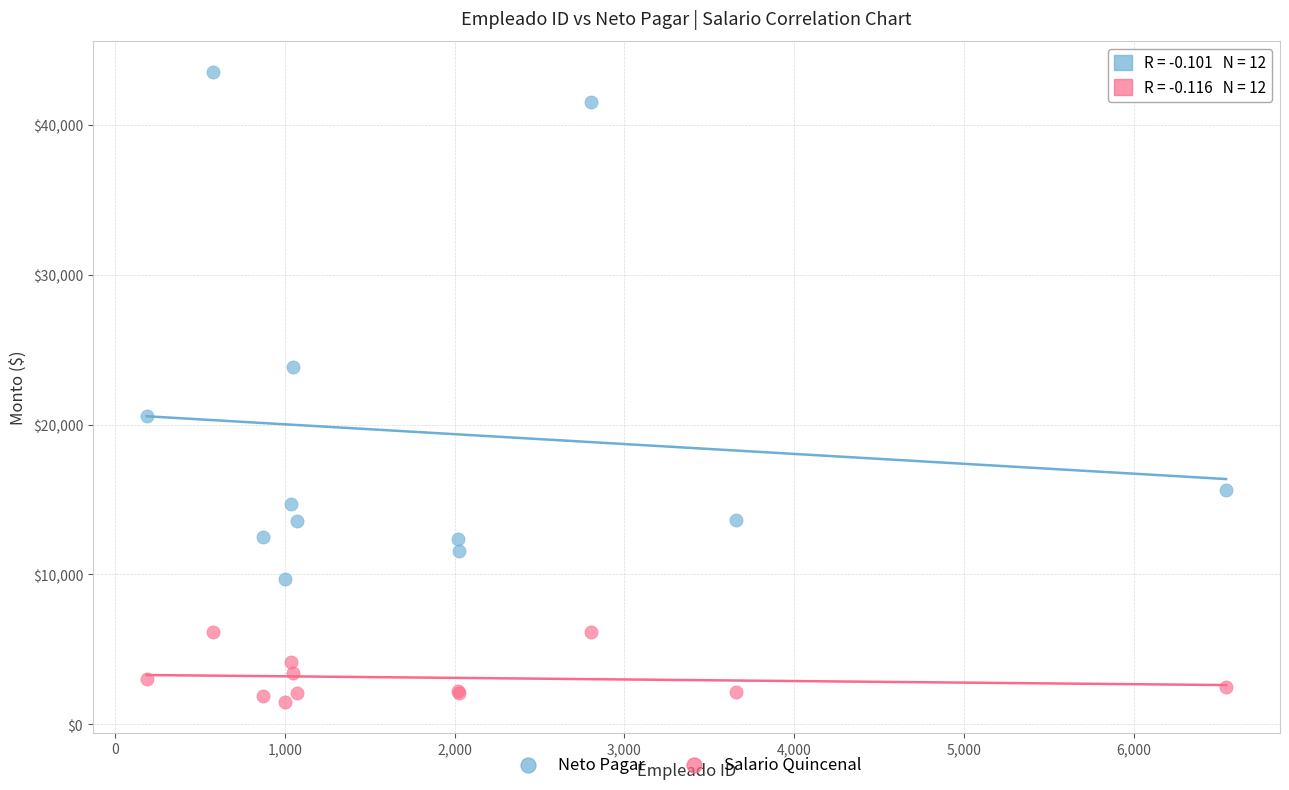

In the Neto Pagar series, what Y value is closest to 26600?

23854.1